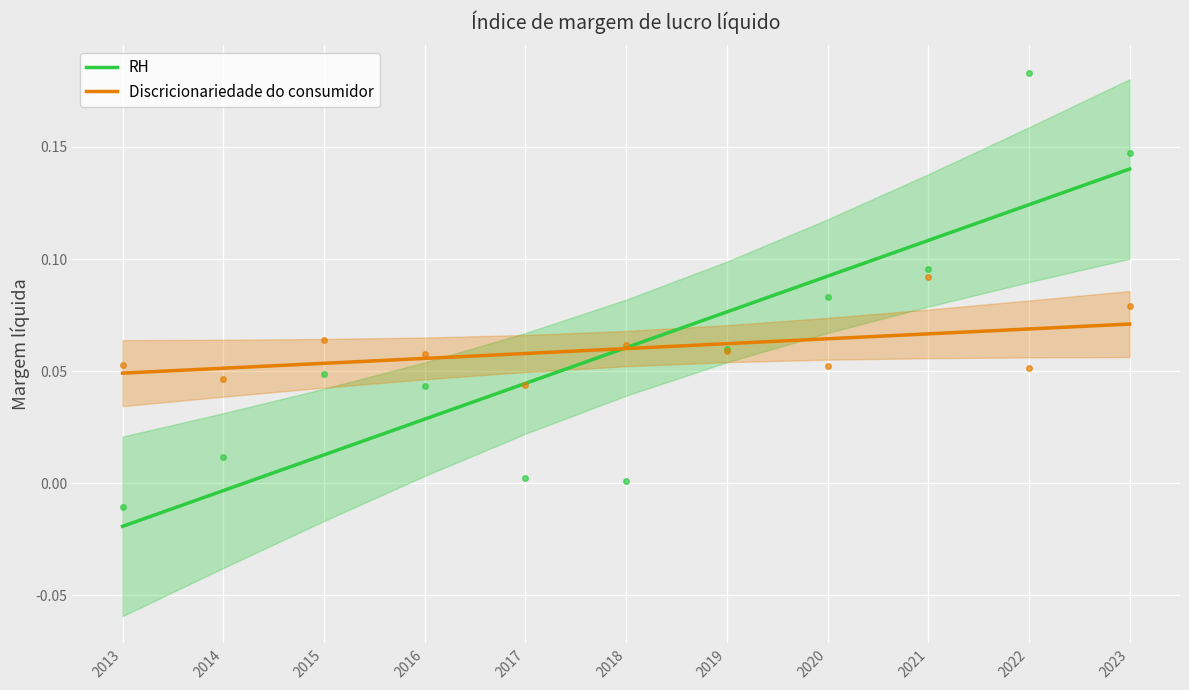

Read the Discricionariedade do consumidor value at 2023.

0.1